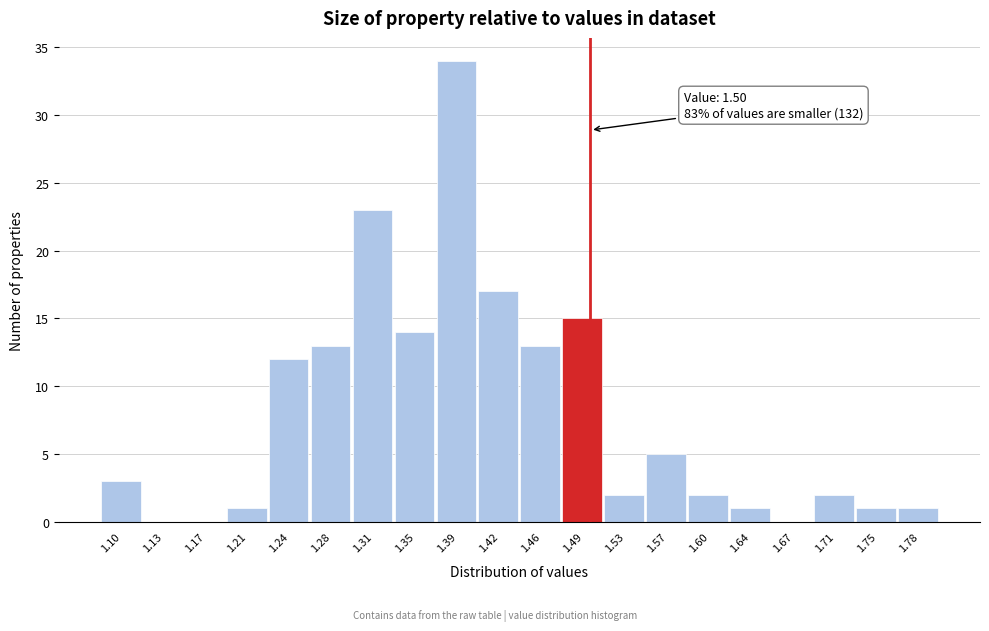

Over which range of the x-axis is the bar tallest?

1.368 to 1.404